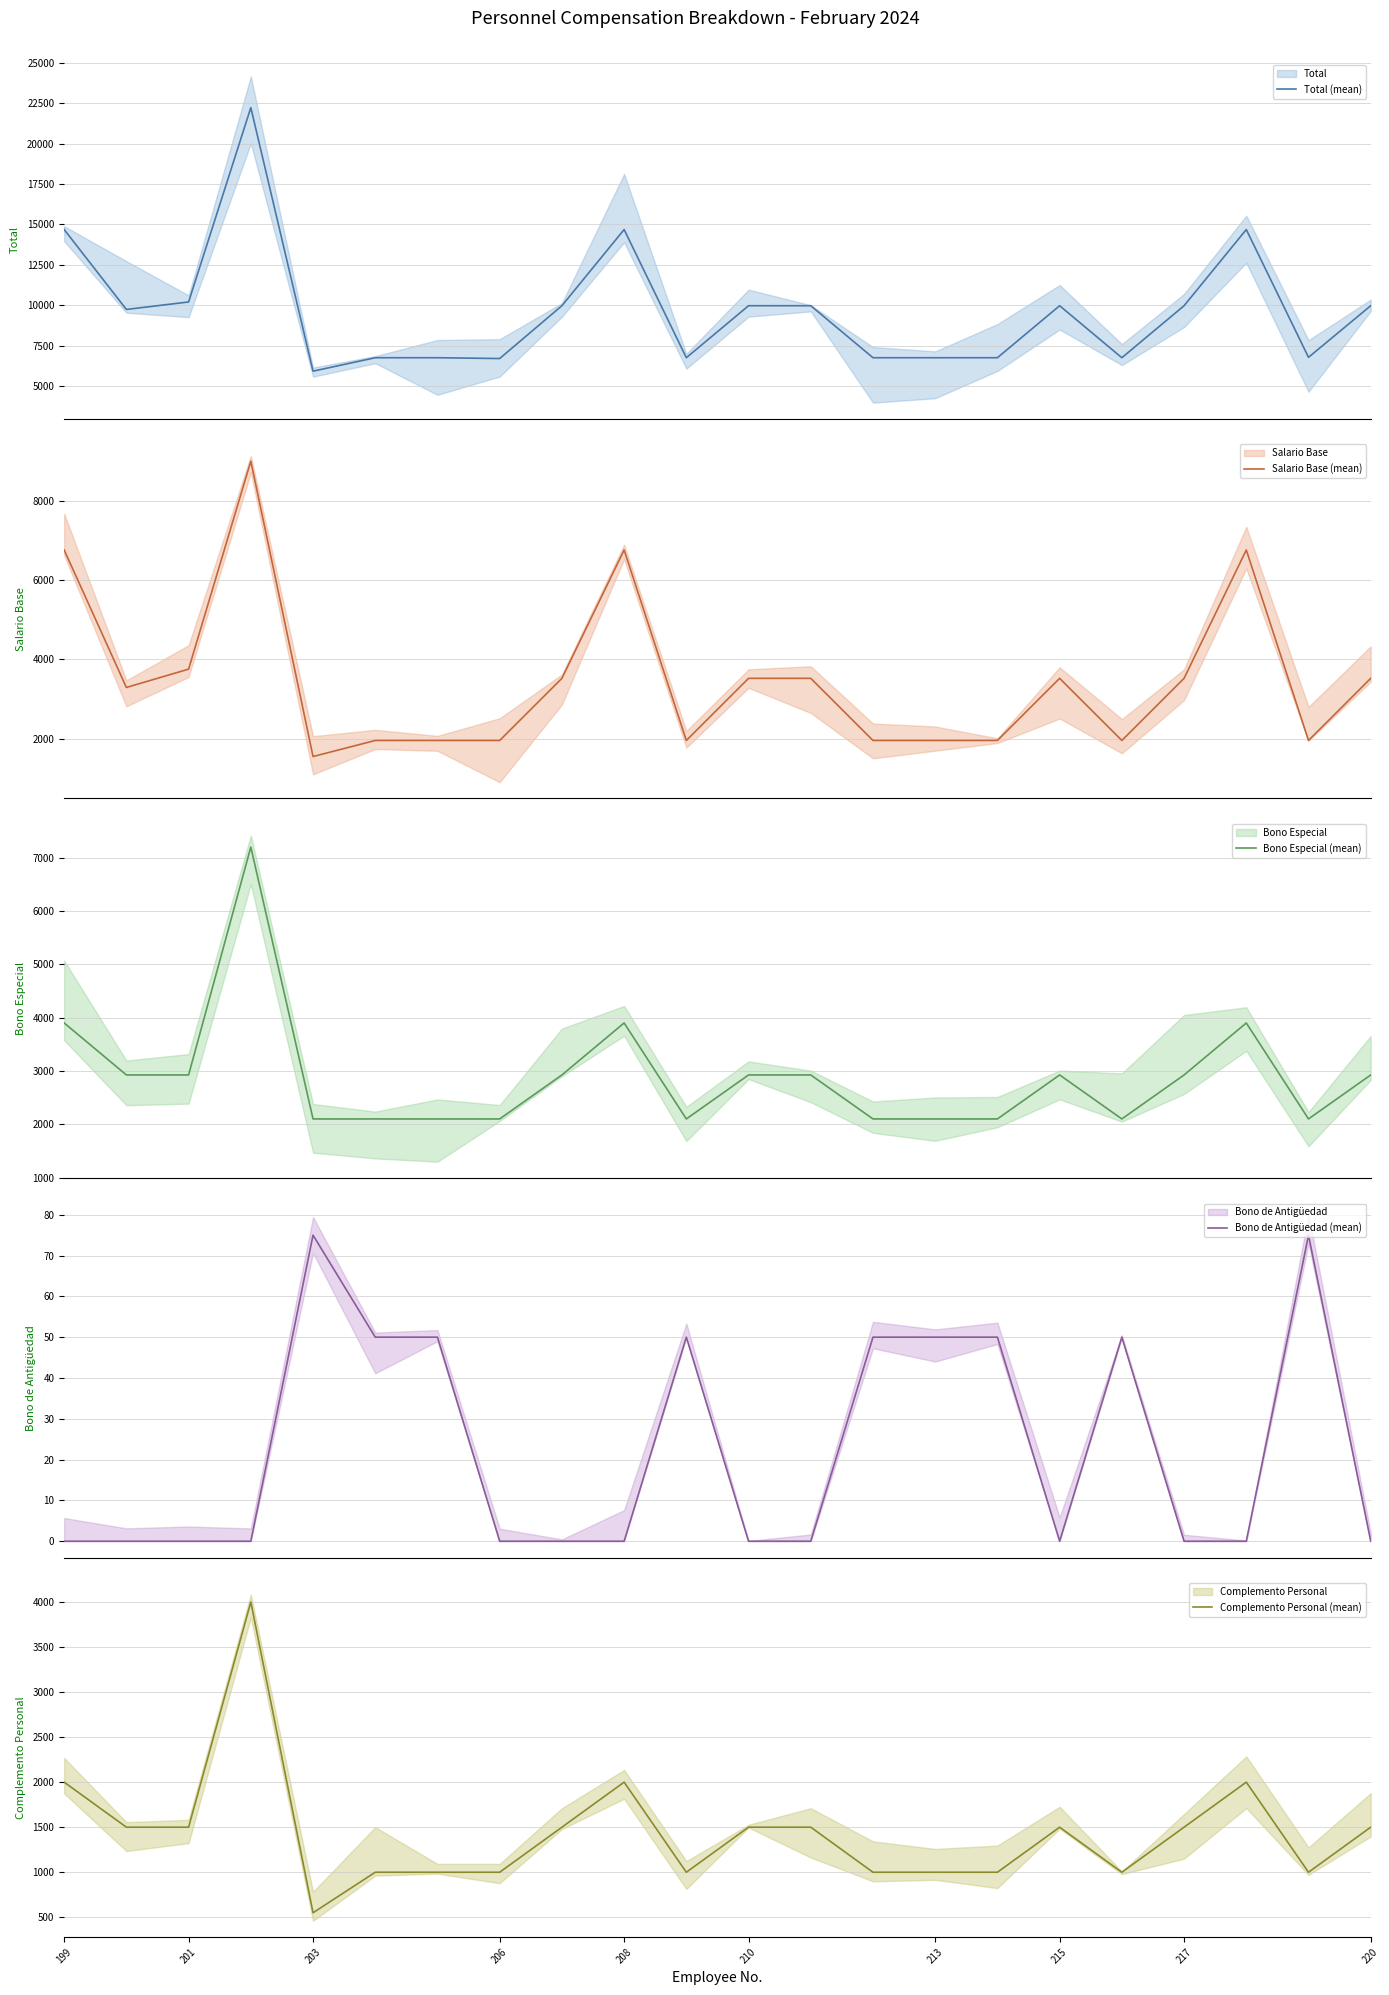

True or false: Total (mean) and Complemento Personal (mean) cross at least once.

False